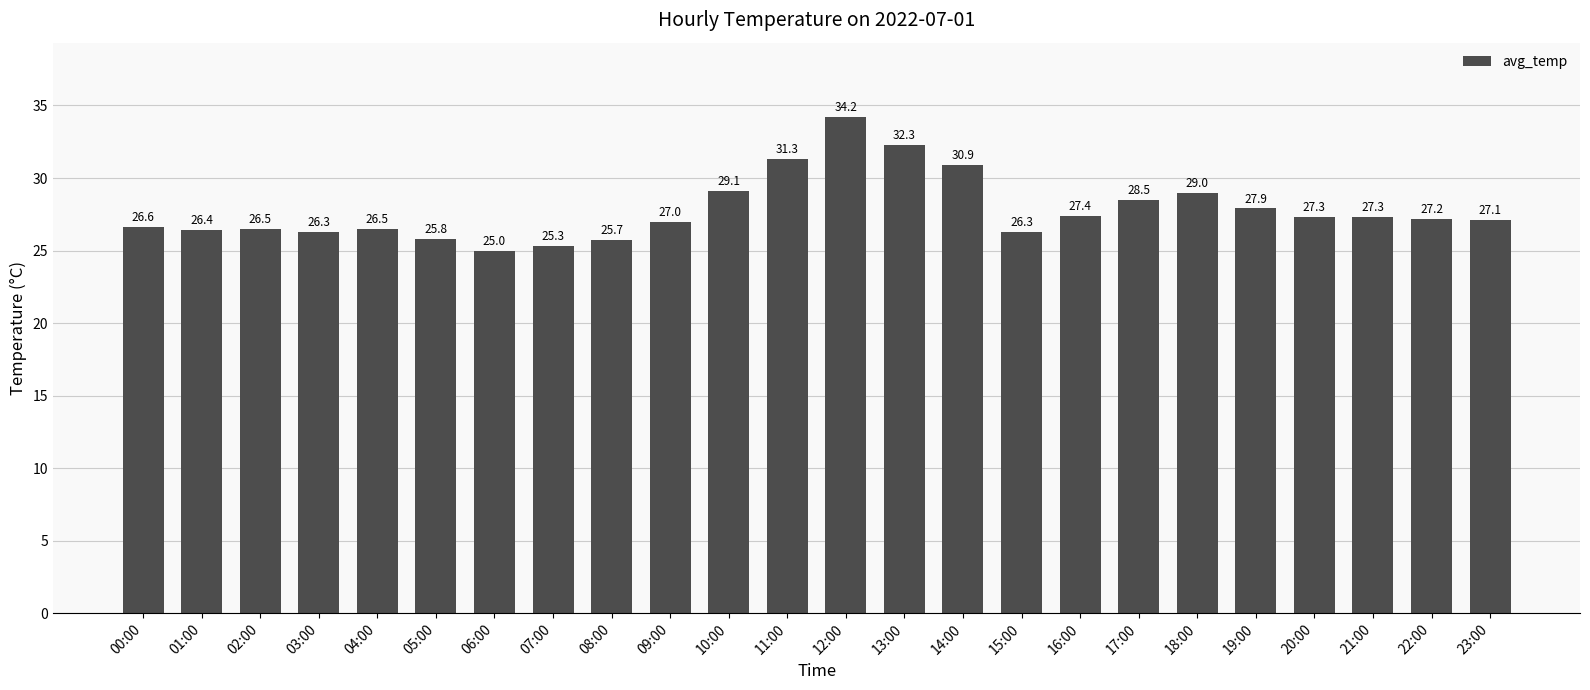

What is the maximum value shown in the chart?

34.2